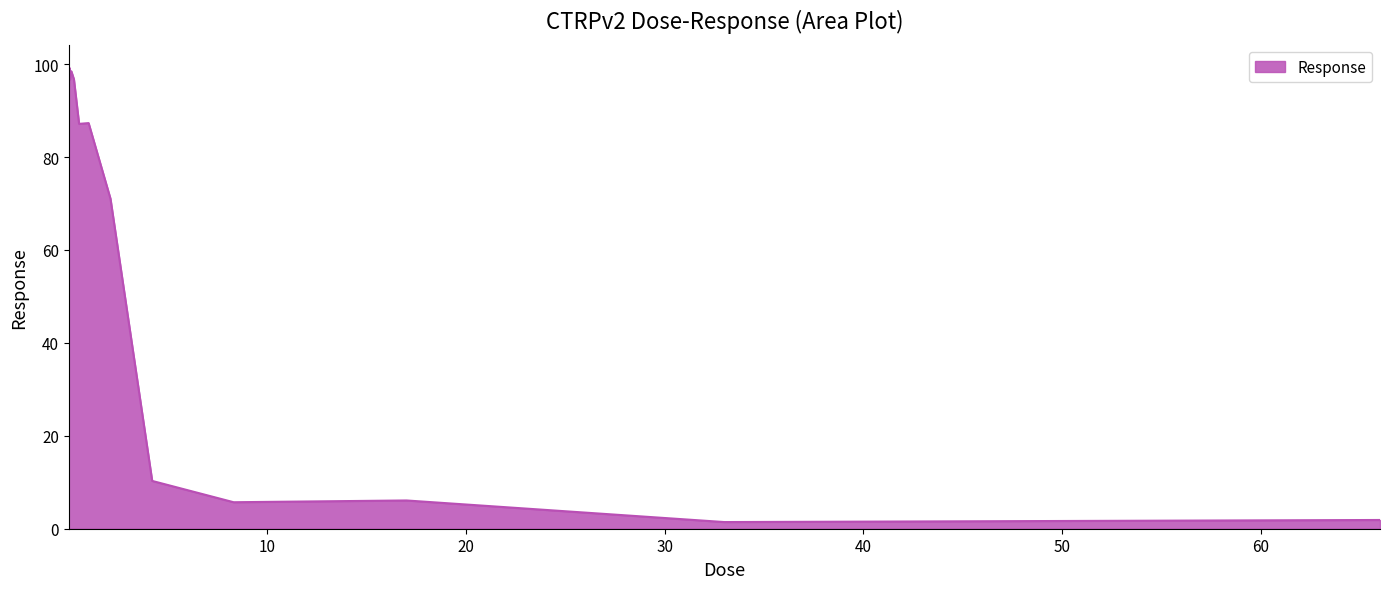

Is this an area chart (filled region under the line)?

Yes